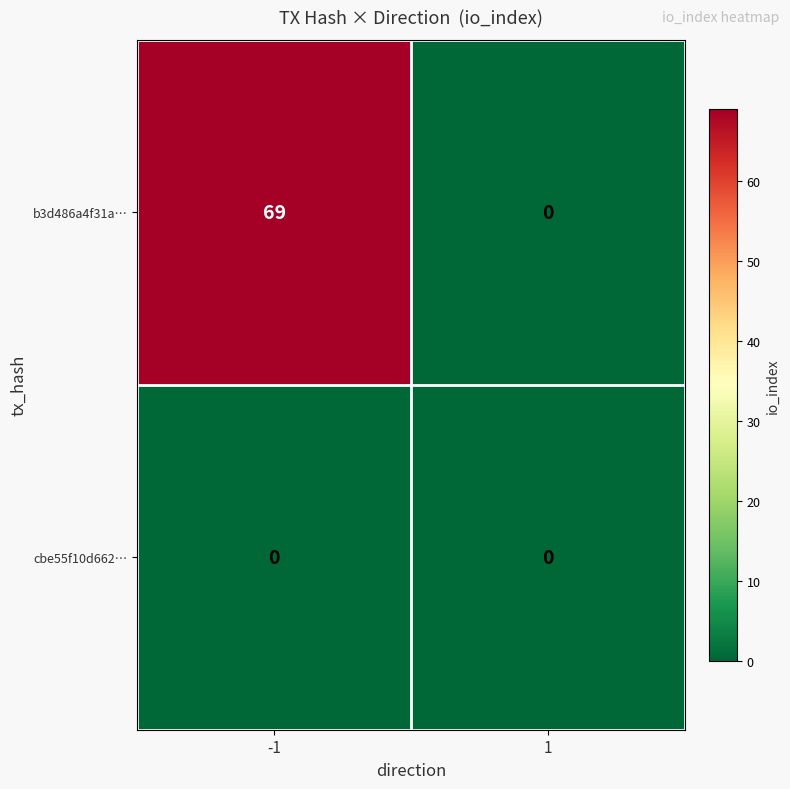

At which category is the sum across all series the highest?

-1